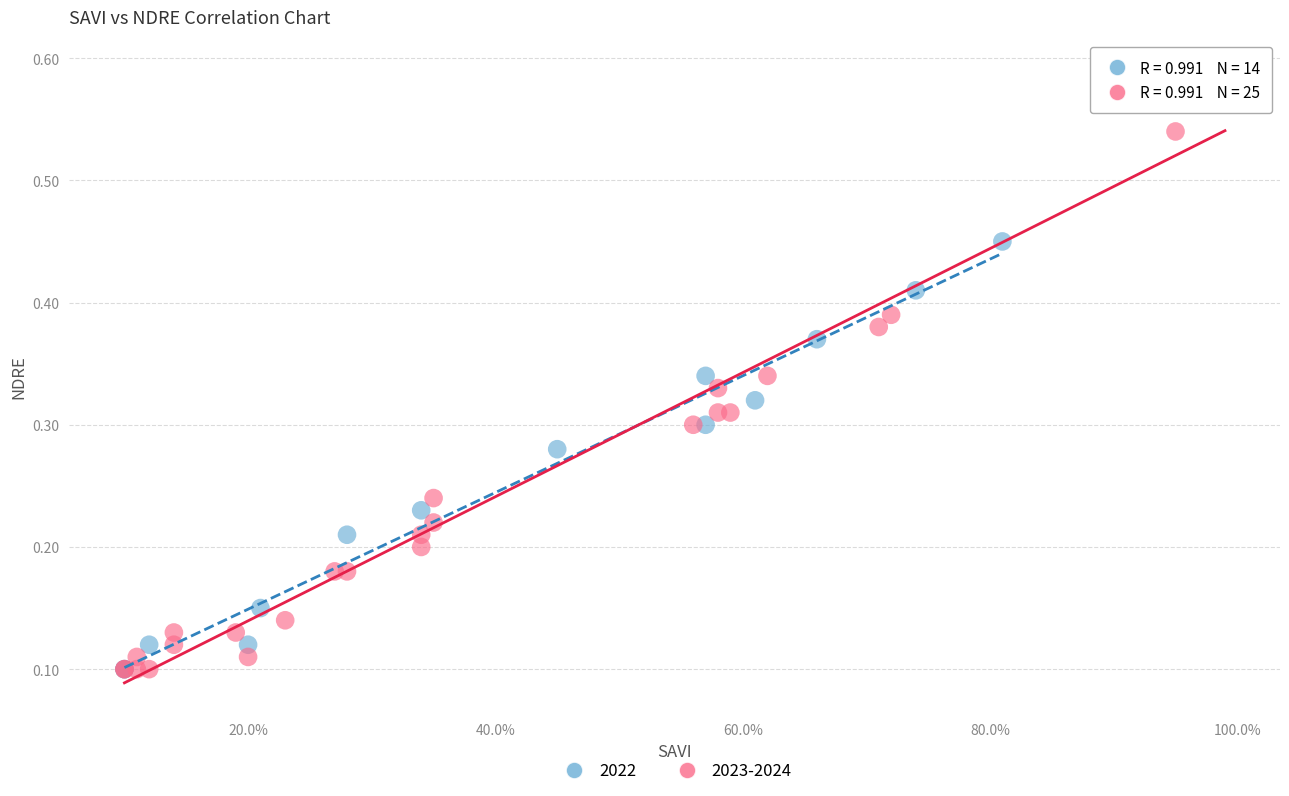

What are all the series names shown in the legend?

2022, 2023-2024